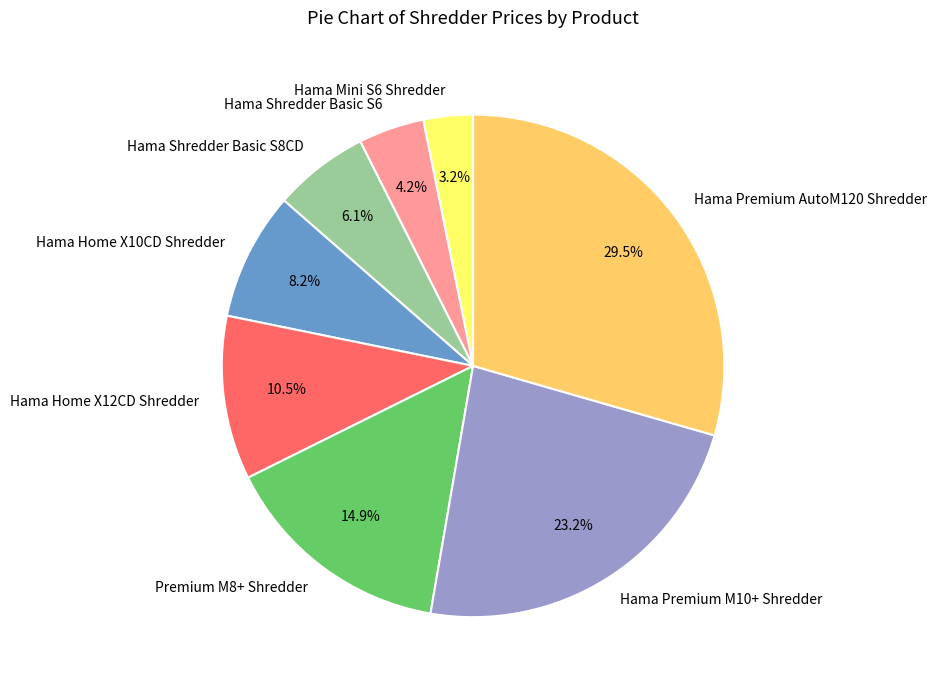

How many segments does this pie chart have?

8